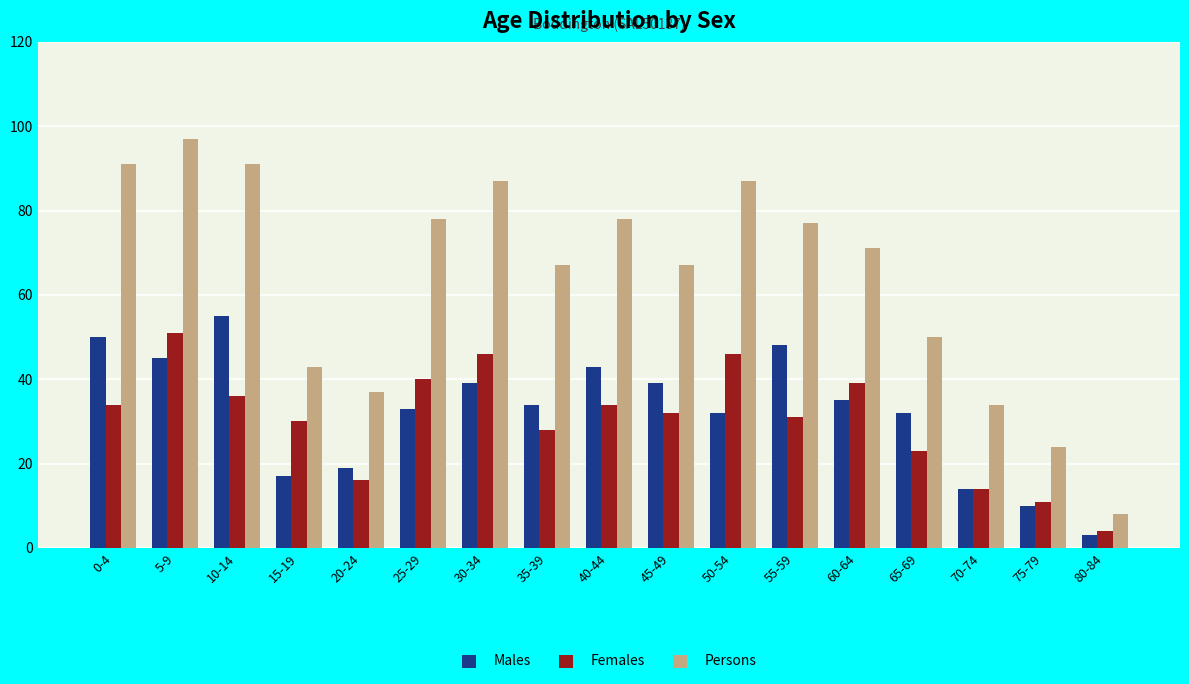

At 15-19, list the series in order from largest to smallest.

Persons, Females, Males